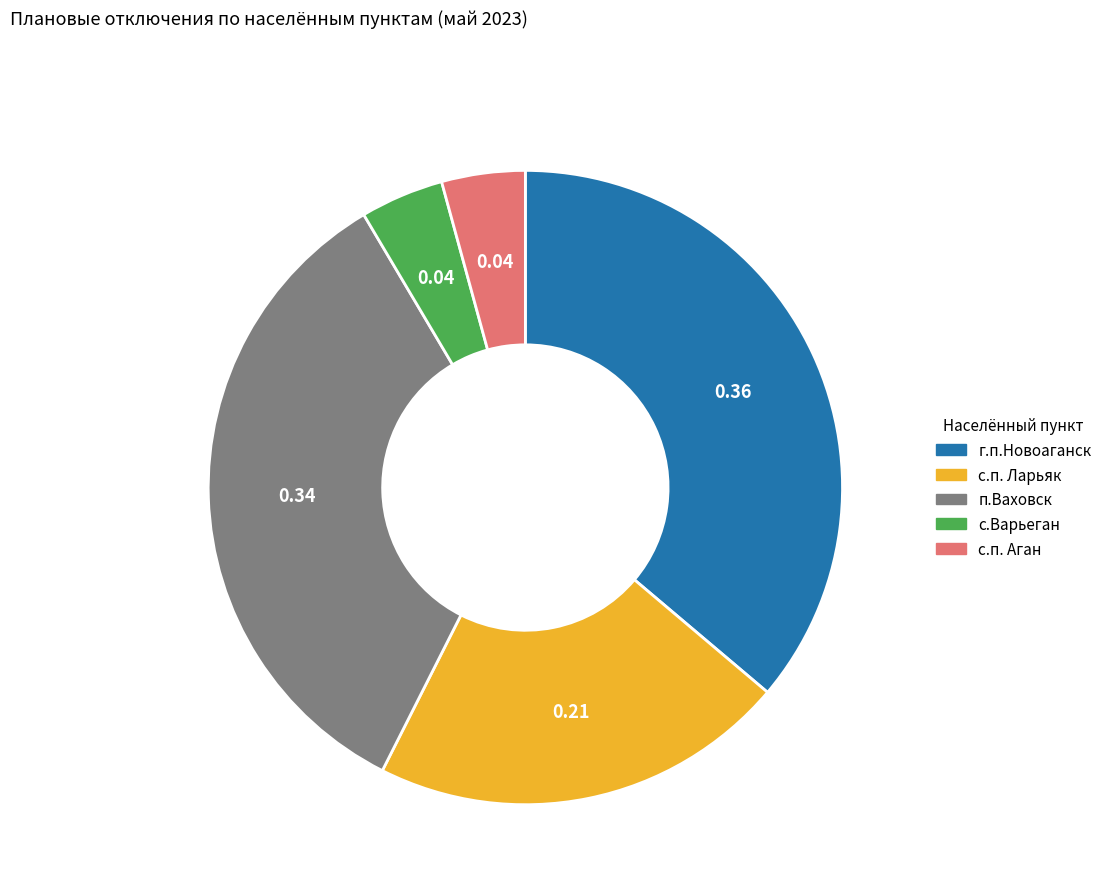

How many slices are in this pie chart?

5